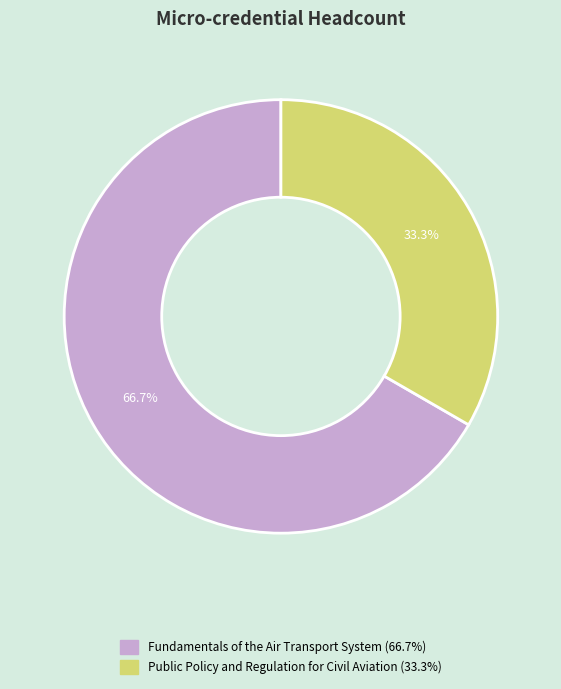

Is there a majority slice in this chart?

Yes